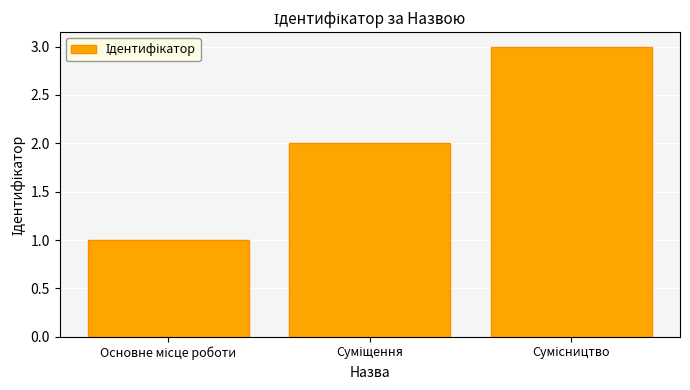

What is the sum of all values?

6